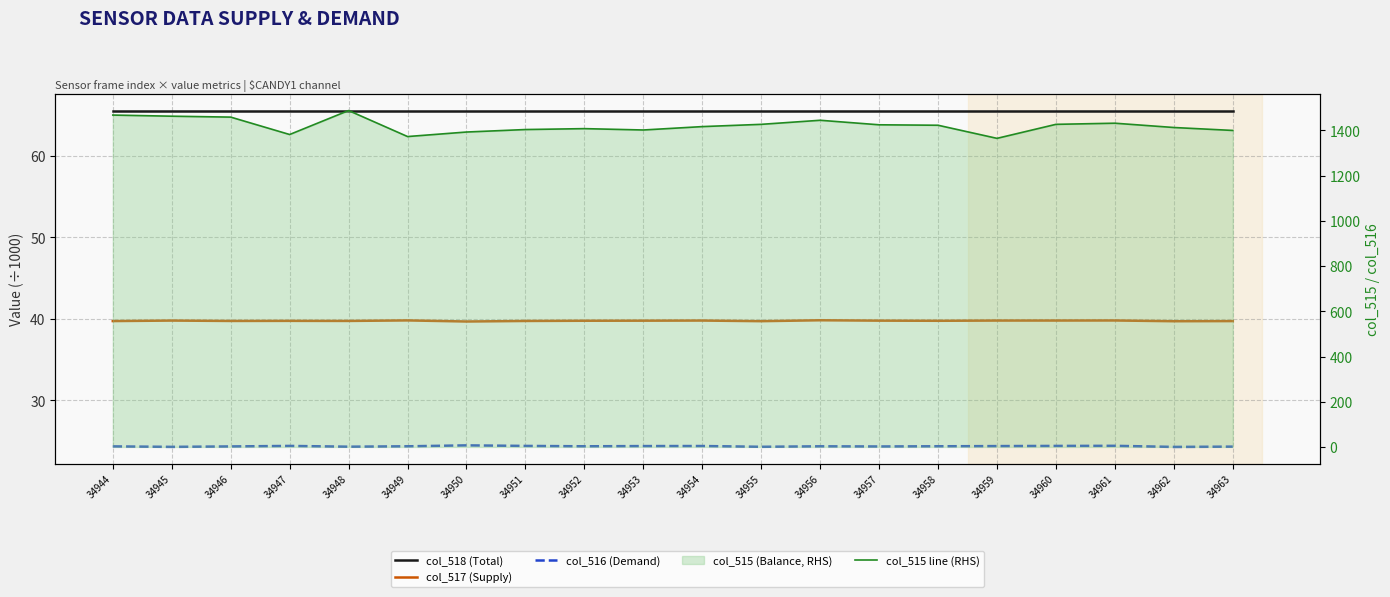

What is the difference between the highest and lowest values at 34948?

1463.7